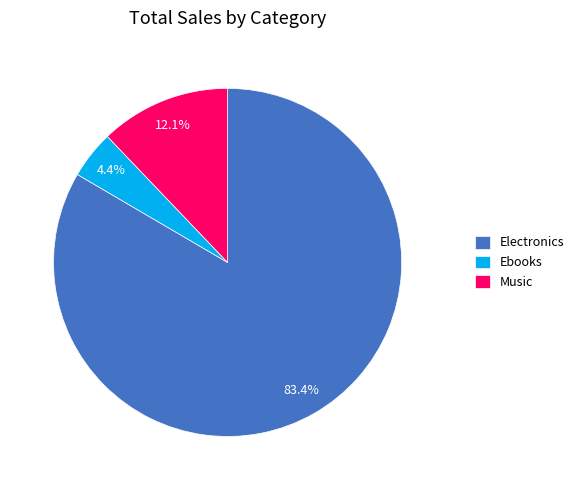

Which slice is the largest?

Electronics